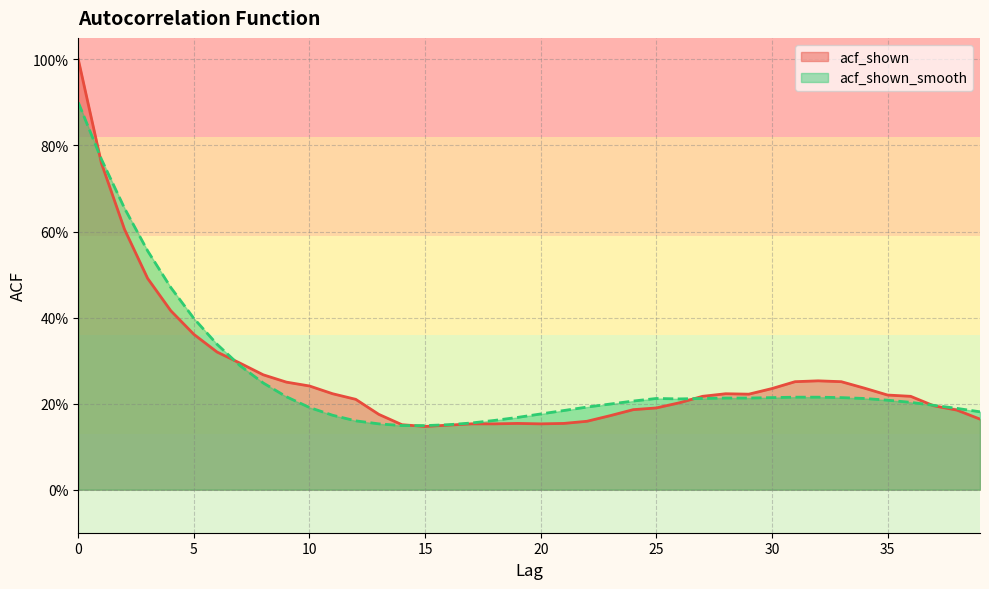

Rank the series by their average value, from highest to lowest.

acf_shown, acf_shown_smooth